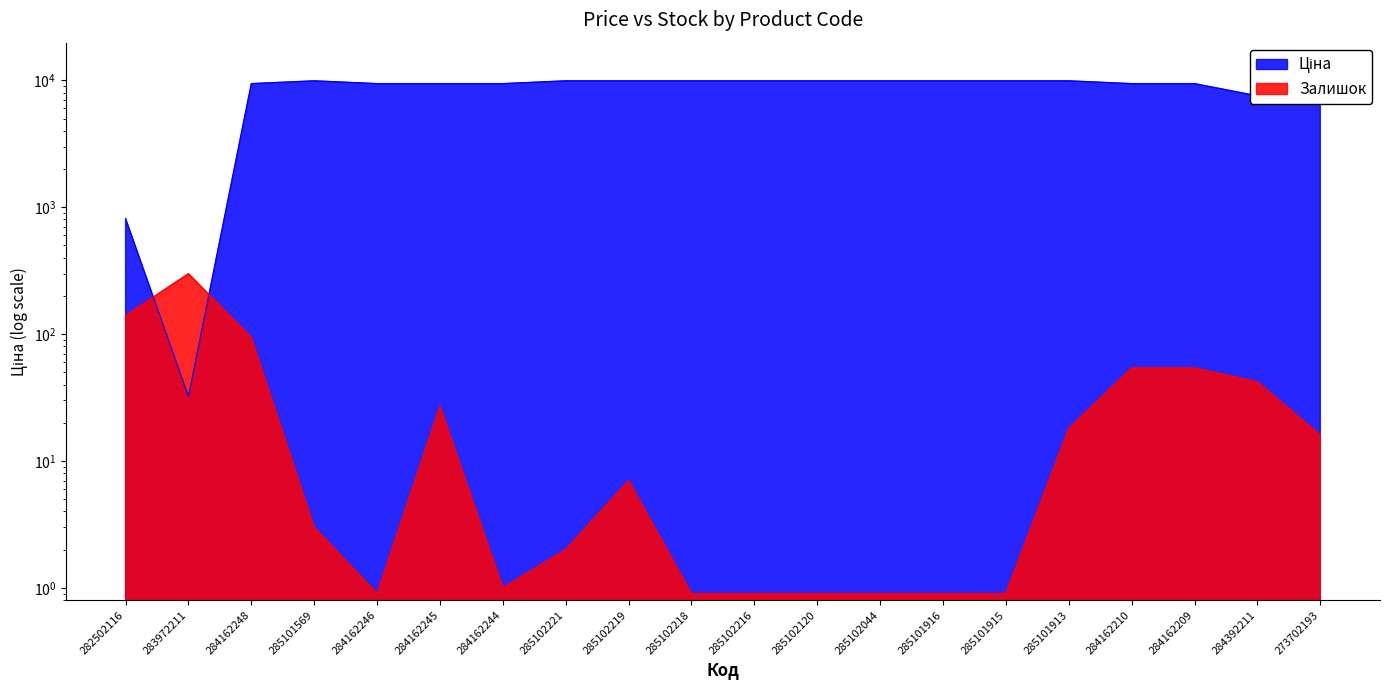

What is the total value across all series at 284162244?

9417.9